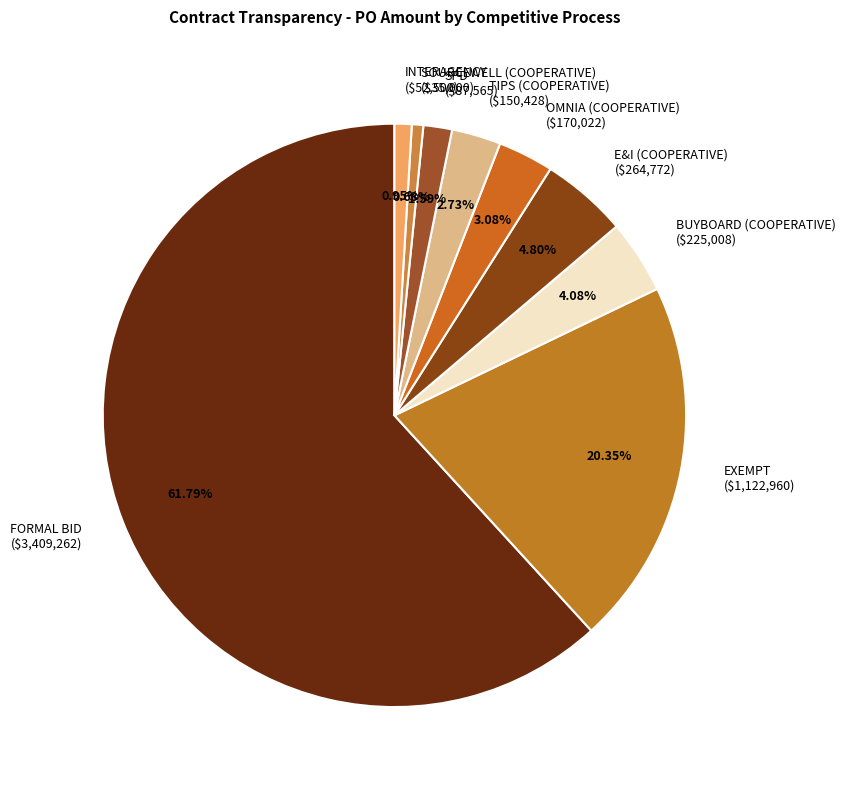

How many slices are in this pie chart?

9